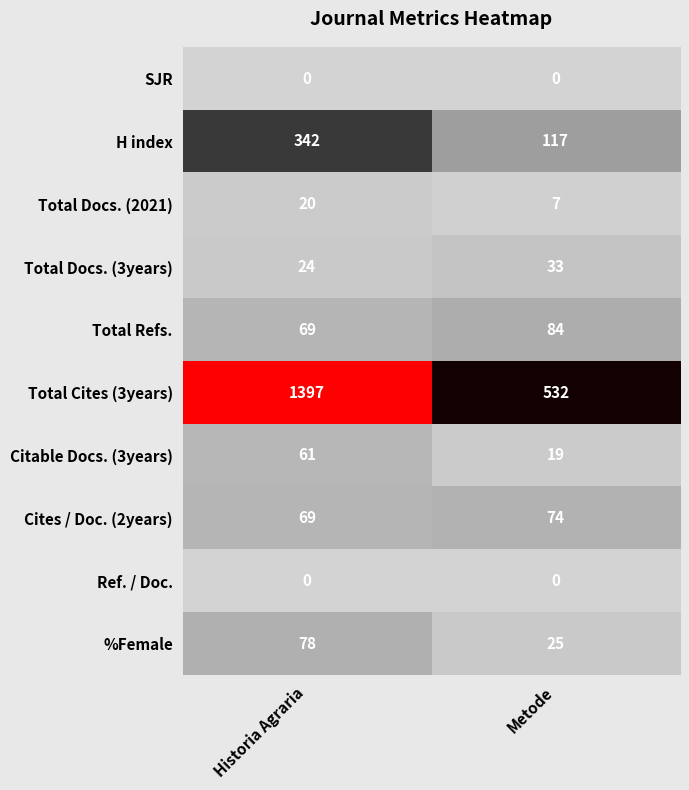

The value of Total Docs. (2021) at Metode is 11. True or false?

False